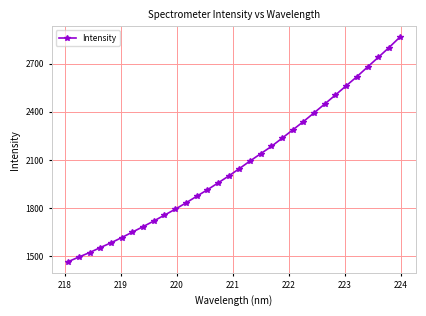

How many series are shown in this chart?

1